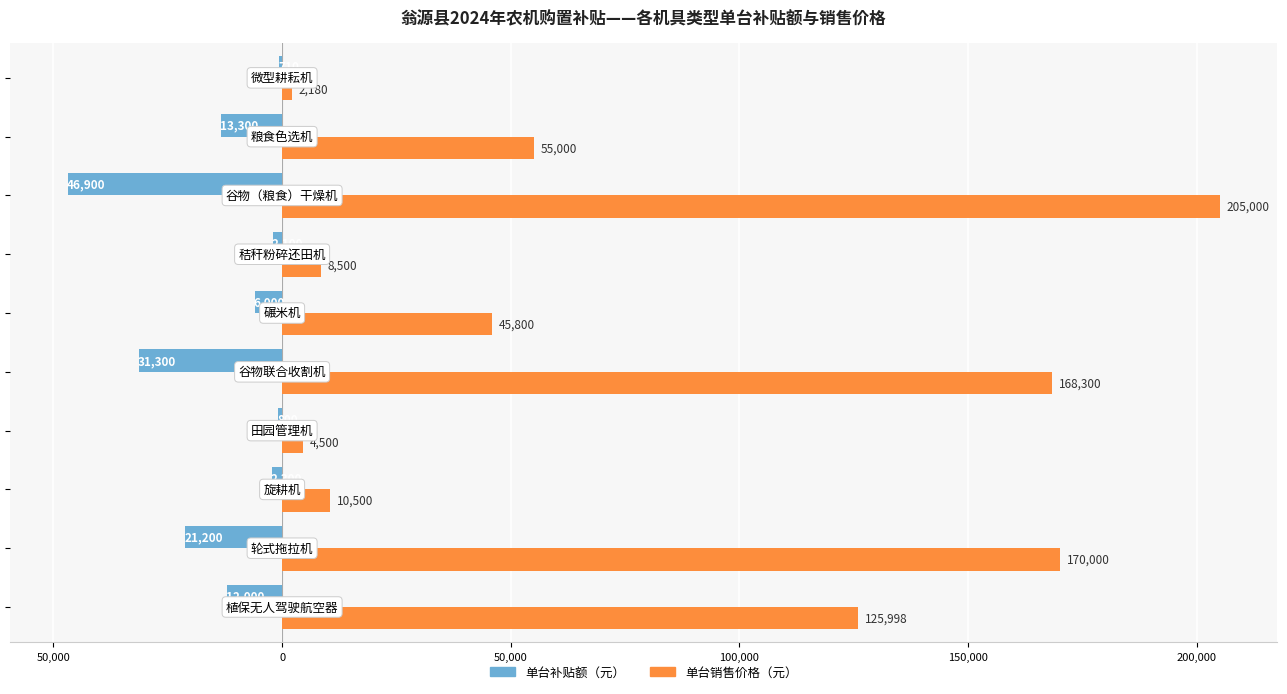

What are all the series names shown in the legend?

单台补贴额（元）, 单台销售价格（元）